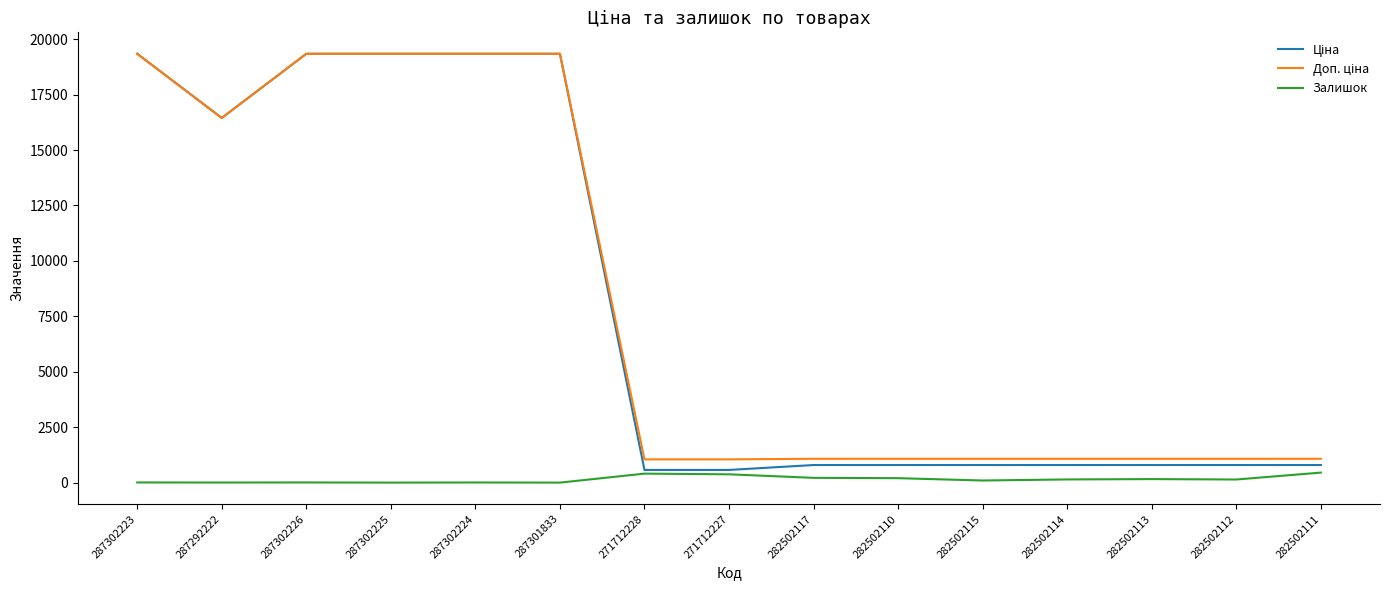

True or false: Залишок has a value of 4.0 at 287292222.

True